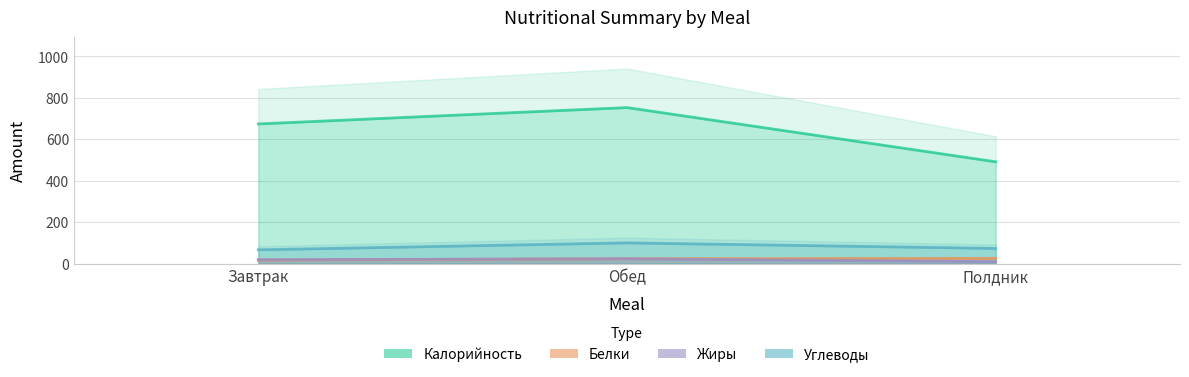

What position from the right is Обед?

2